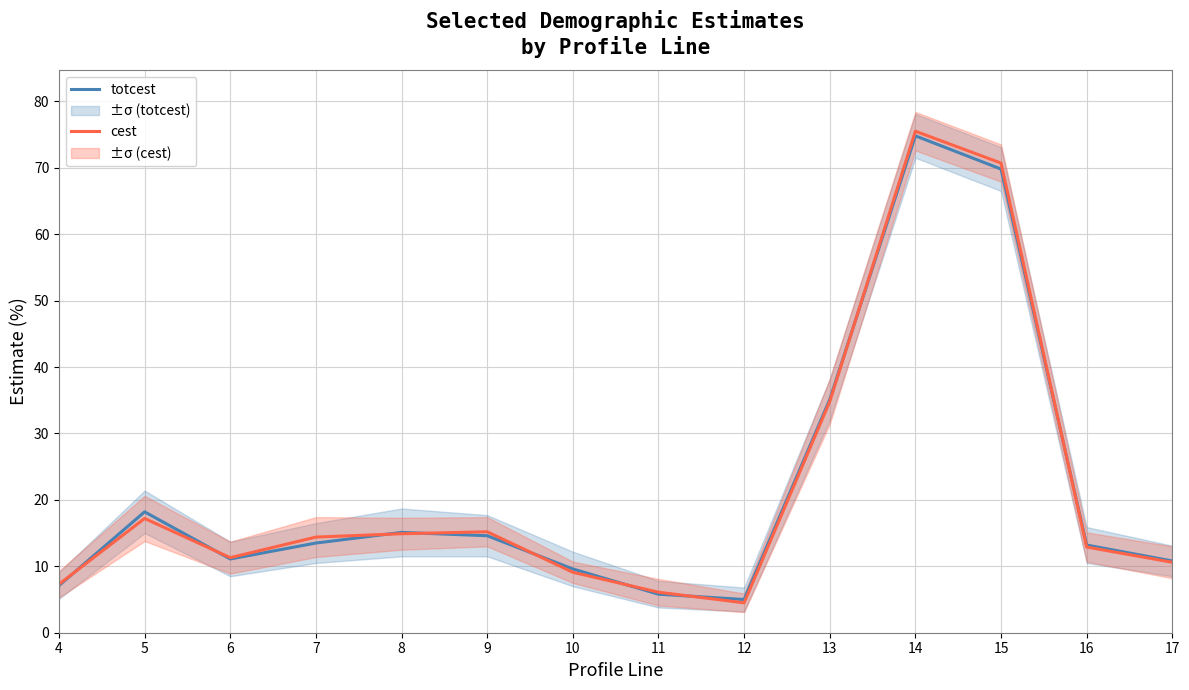

What is the approximate value of totcest at 15?

69.8